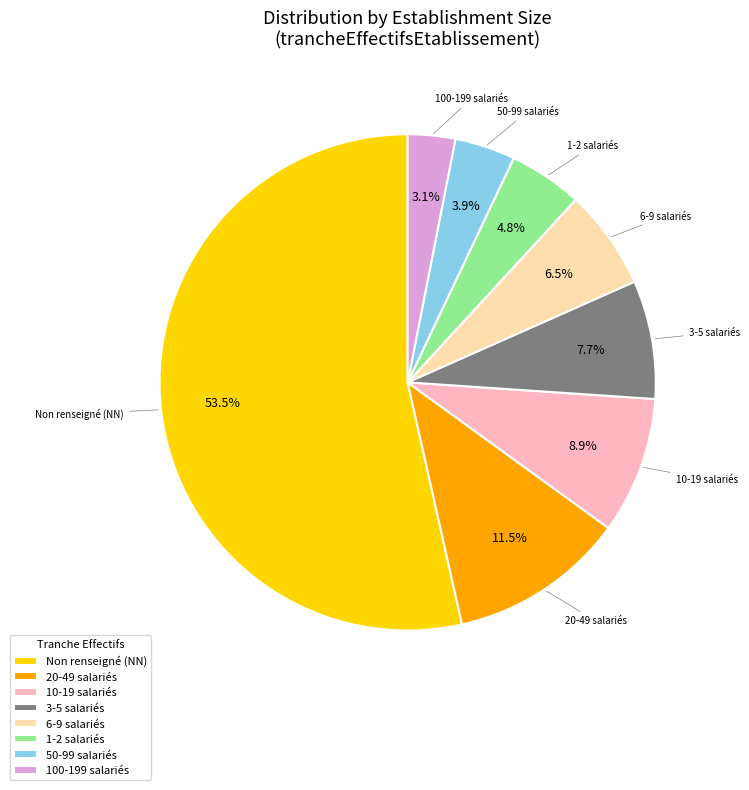

Rank the categories by value from highest to lowest.

Non renseigné (NN), 20-49 salariés, 10-19 salariés, 3-5 salariés, 6-9 salariés, 1-2 salariés, 50-99 salariés, 100-199 salariés